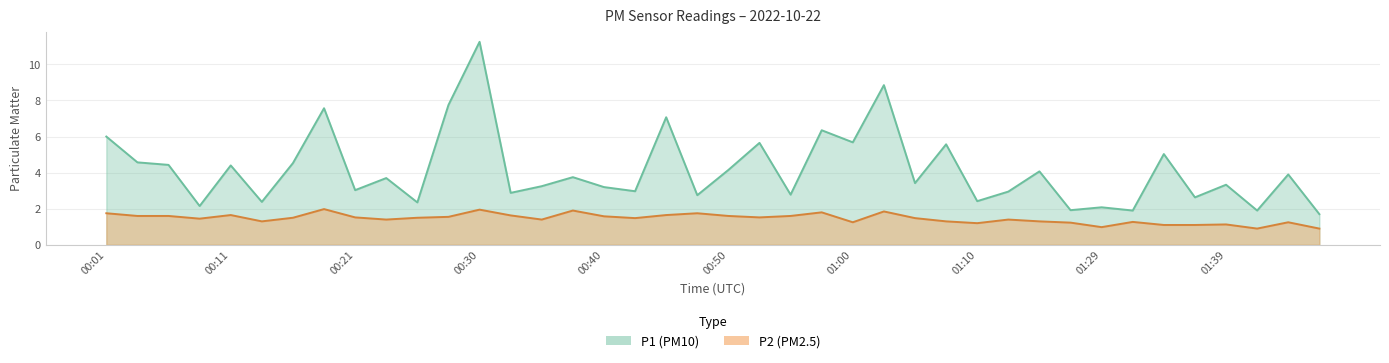

What is the value of the P1 point at the 38th from the left?

1.9